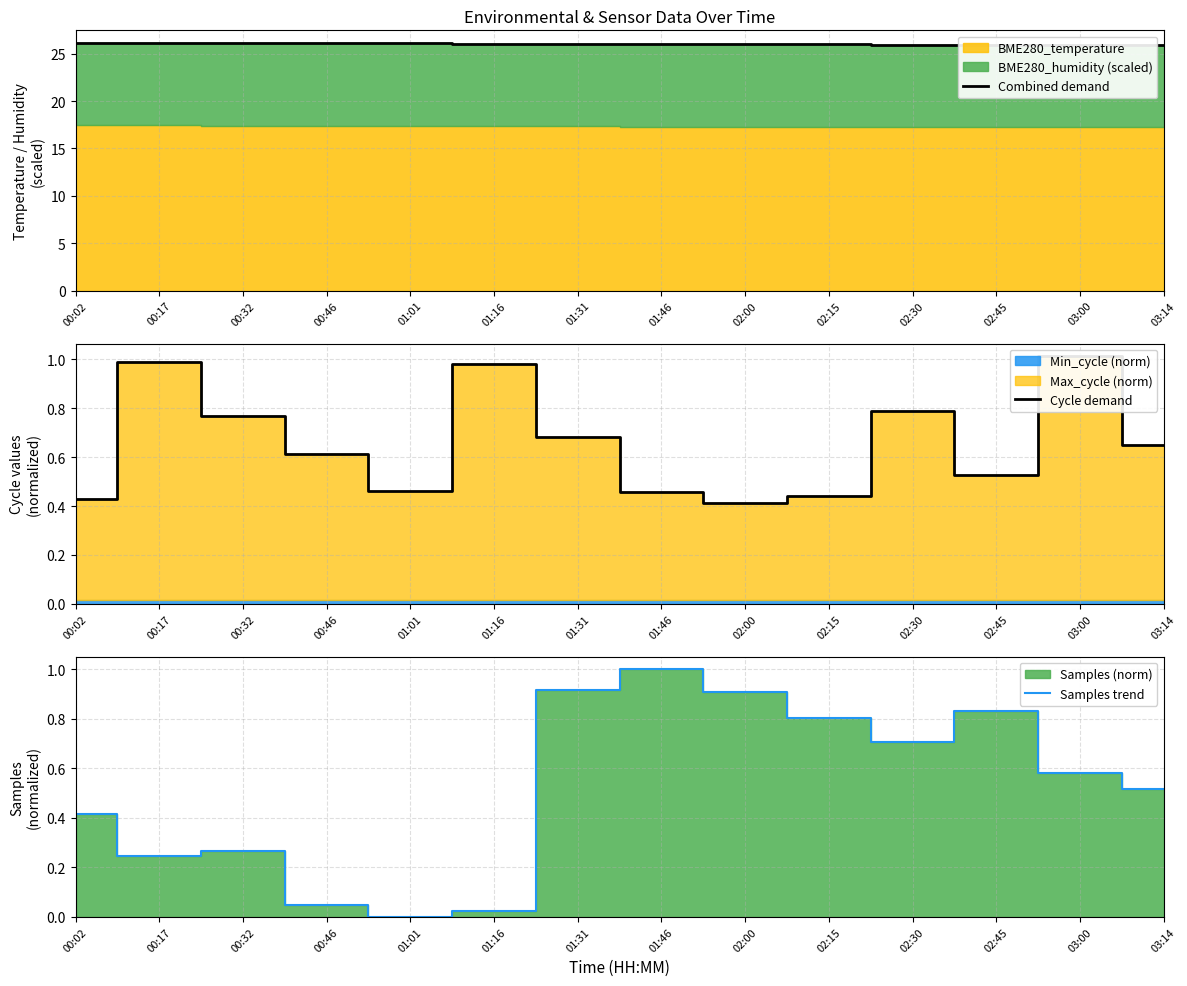

Reading left to right, transcribe all the data shown in this chart.

Combined demand: 26.1	26.2	26.1	26.1	26.1	26.1	26.0	26.0	26.0	26.0	25.9	25.9	25.9	25.9
Cycle demand: 0.4	1.0	0.8	0.6	0.5	1.0	0.7	0.5	0.4	0.4	0.8	0.5	1.0	0.7
Samples trend: 0.4	0.2	0.3	0.0	0.0	0.0	0.9	1.0	0.9	0.8	0.7	0.8	0.6	0.5